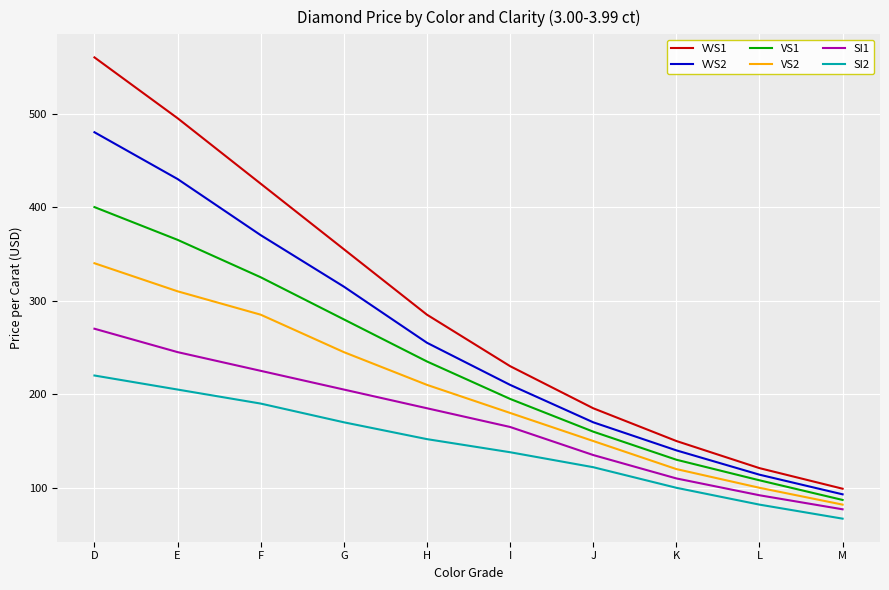

What is the difference between the maximum and minimum values in the SI1 series?

193